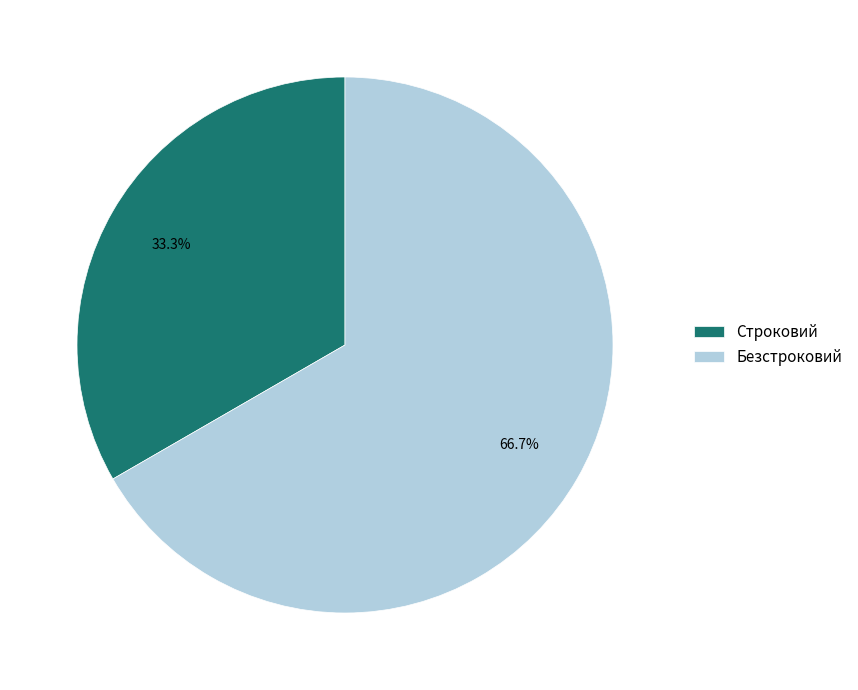

To the nearest percent, what portion does Строковий represent?

33%